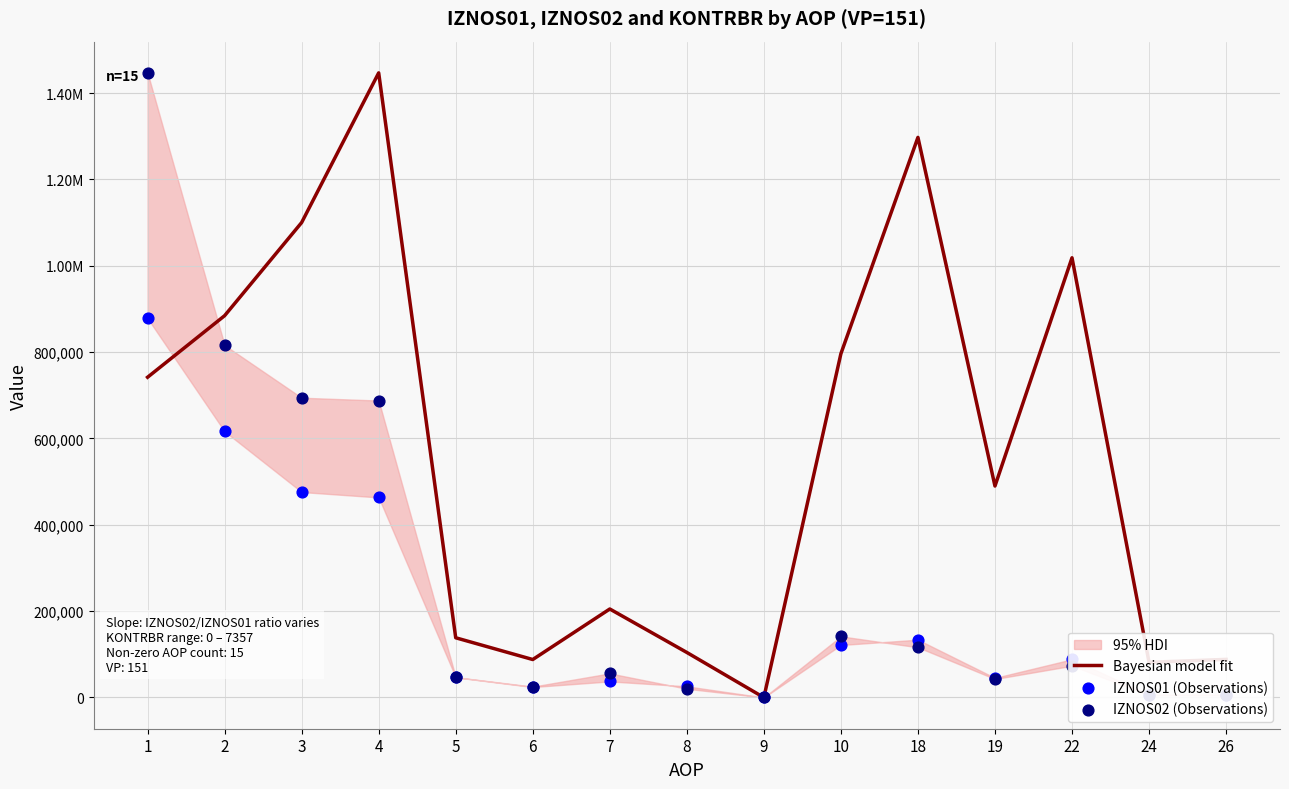

Which series reaches the maximum Y coordinate?

IZNOS02 (Observations)